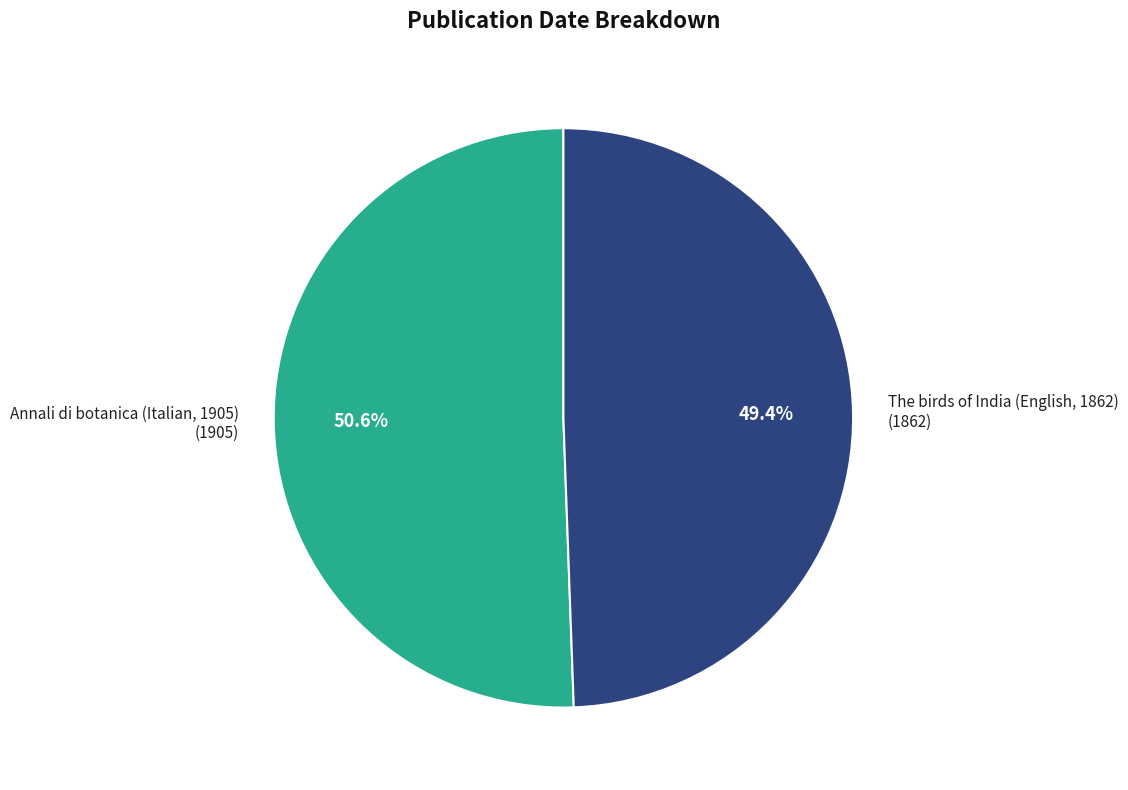

Which has a higher value, The birds of India (English, 1862) or Annali di botanica (Italian, 1905)?

Annali di botanica (Italian, 1905)